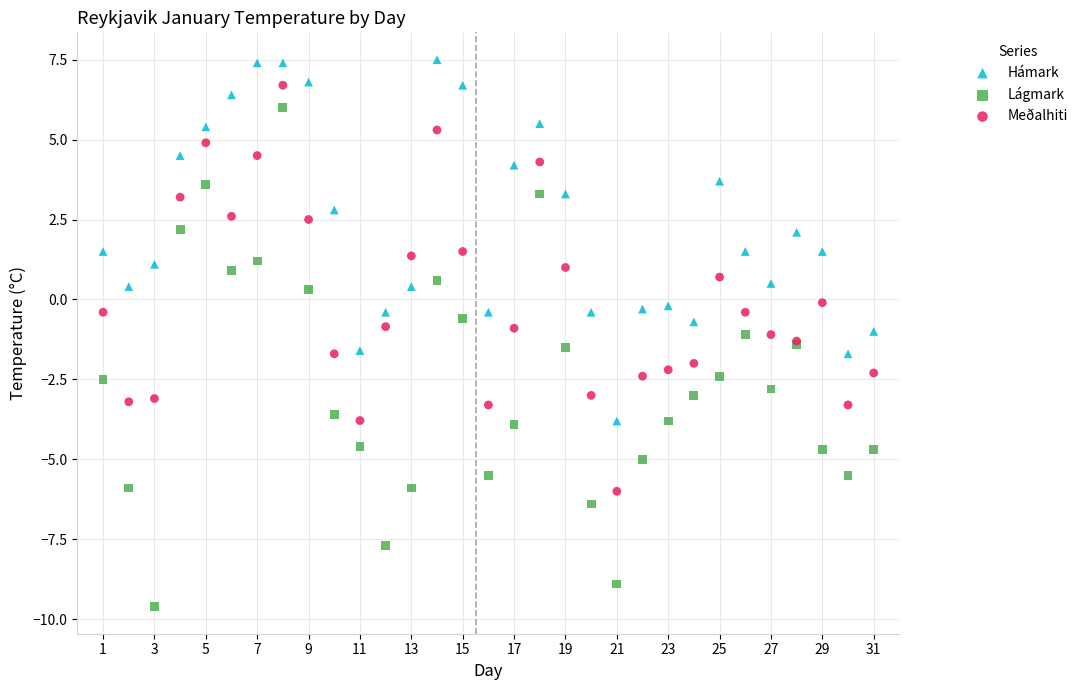

What are all the series names shown in the legend?

Hámark, Lágmark, Meðalhiti